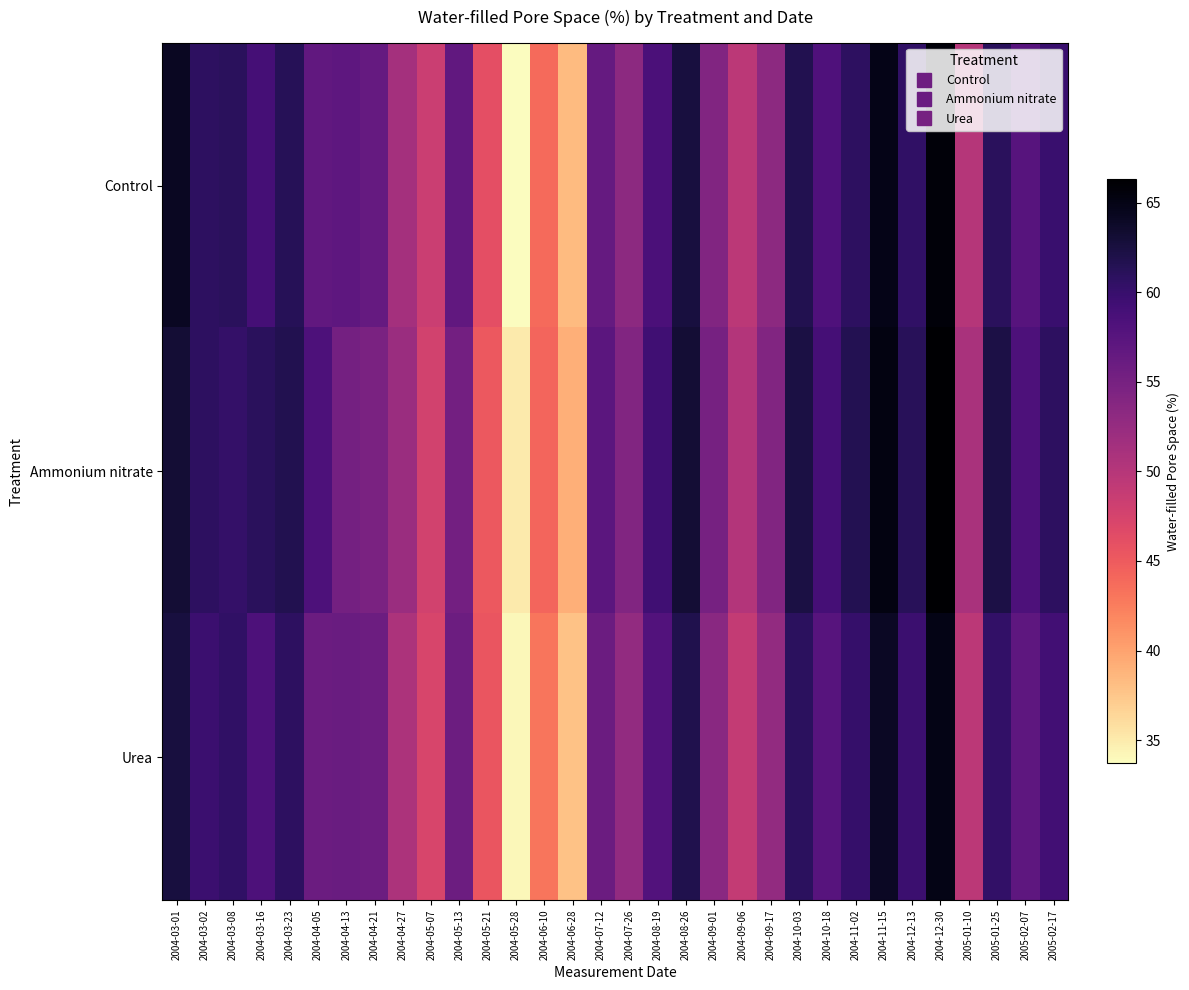

At 2004-04-05, list the series in order from smallest to largest.

Urea, Control, Ammonium nitrate